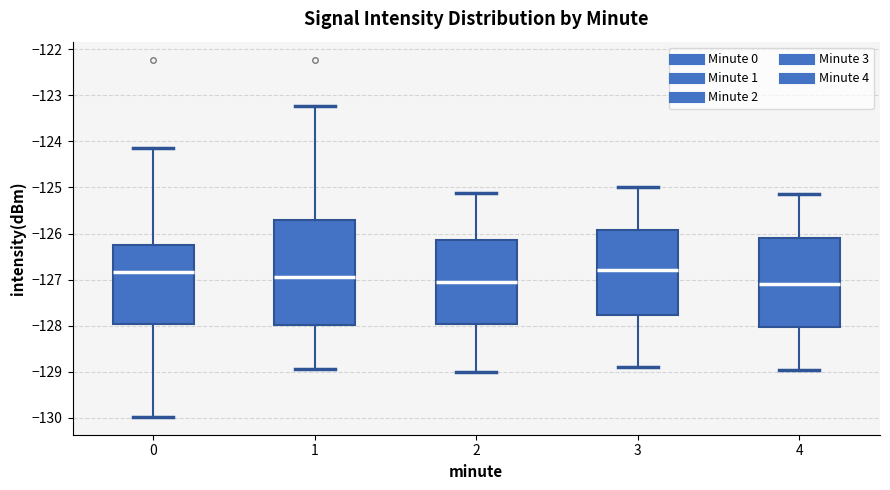

Reading left to right, transcribe this box plot: for each box, give where its median line is, the range the box spans, and where its two whiskers end, as read against the y-axis. The values are not printed on the chart, so give them approximately, as read against the axis.

0: median -126.8, box -128.0 to -126.2, whiskers -130.0 to -124.1
1: median -126.9, box -128.0 to -125.7, whiskers -128.9 to -123.2
2: median -127.1, box -128.0 to -126.1, whiskers -129.0 to -125.1
3: median -126.8, box -127.8 to -125.9, whiskers -128.9 to -125.0
4: median -127.1, box -128.0 to -126.1, whiskers -128.9 to -125.1